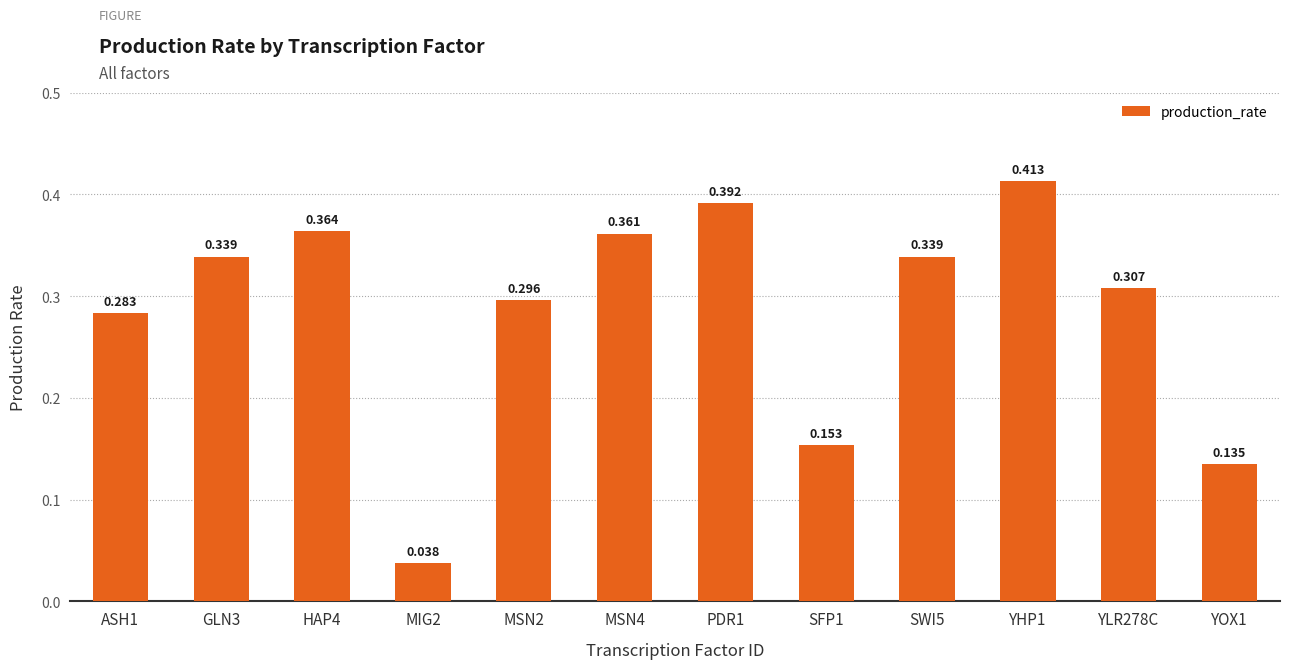

Reading left to right, list all the values displayed in this chart.

ASH1=0.3	GLN3=0.3	HAP4=0.4	MIG2=0.0	MSN2=0.3	MSN4=0.4	PDR1=0.4	SFP1=0.2	SWI5=0.3	YHP1=0.4	YLR278C=0.3	YOX1=0.1